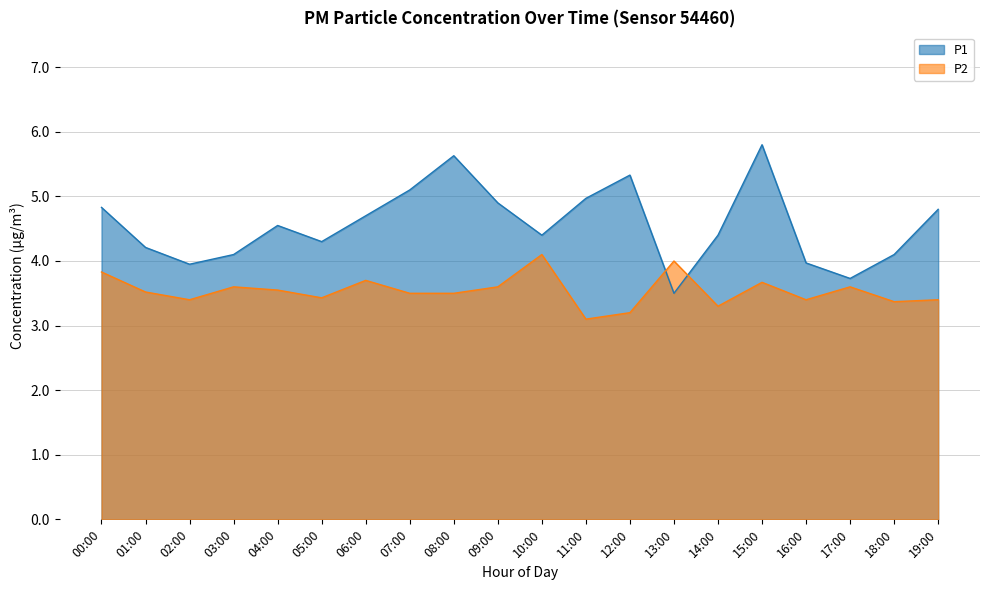

What are all the series names shown in the legend?

P1, P2